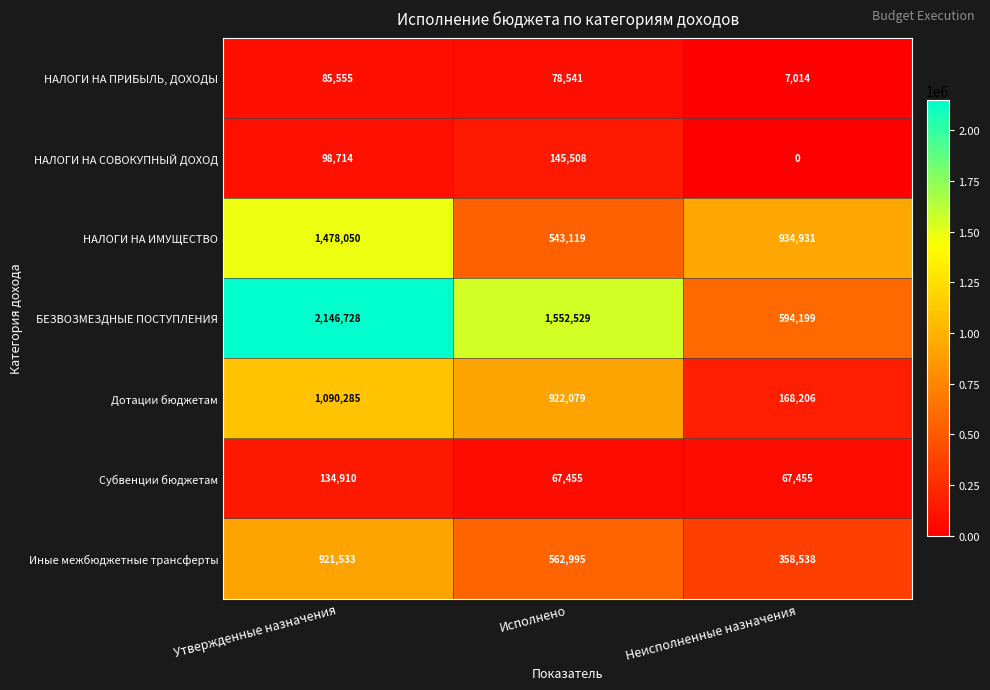

What is the average value of the НАЛОГИ НА ИМУЩЕСТВО series?

985367